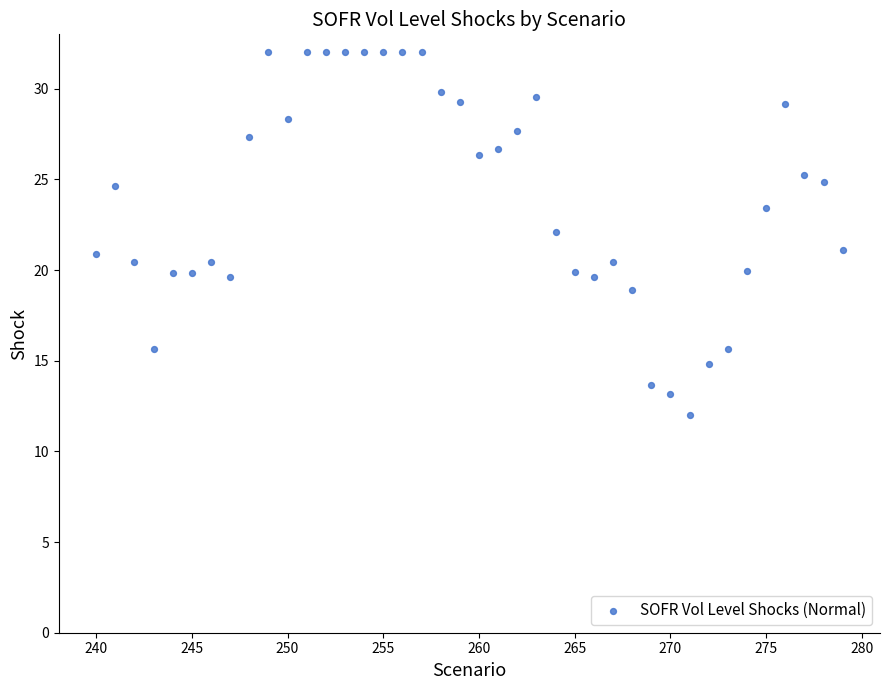

What is the range of Y values (max minus min)?

20.0